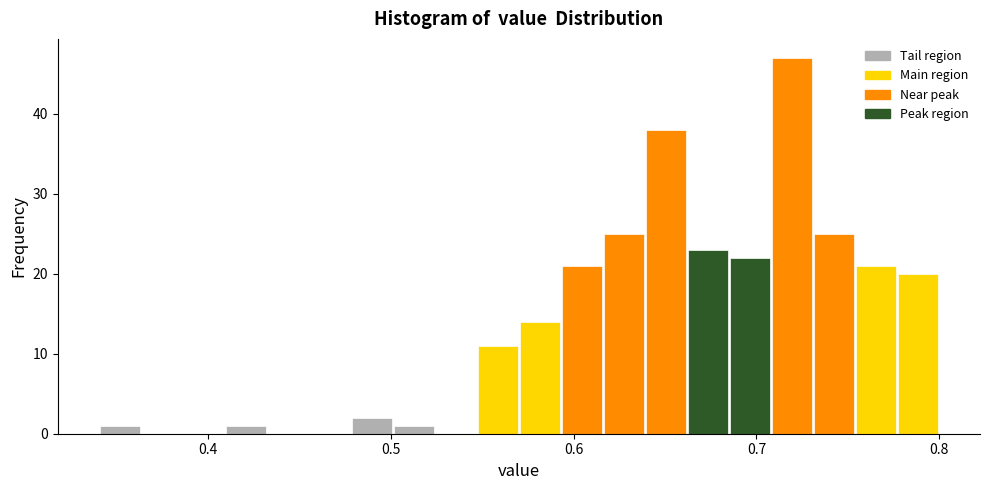

Read against the x-axis, roughly where is the centre of the tallest bar?

0.72